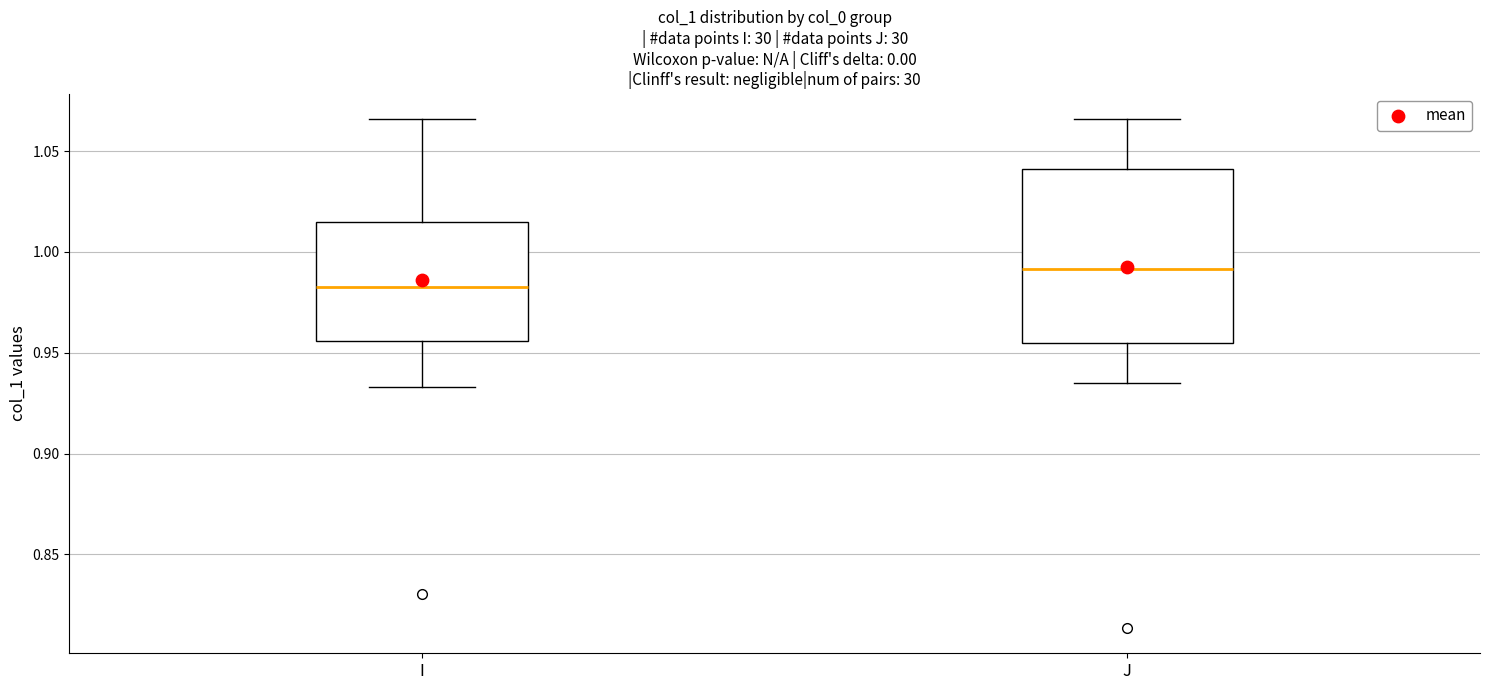

Where is the lower edge of the box for I on the y-axis? The values are not printed on the chart, so give them approximately, as read against the axis.

0.955